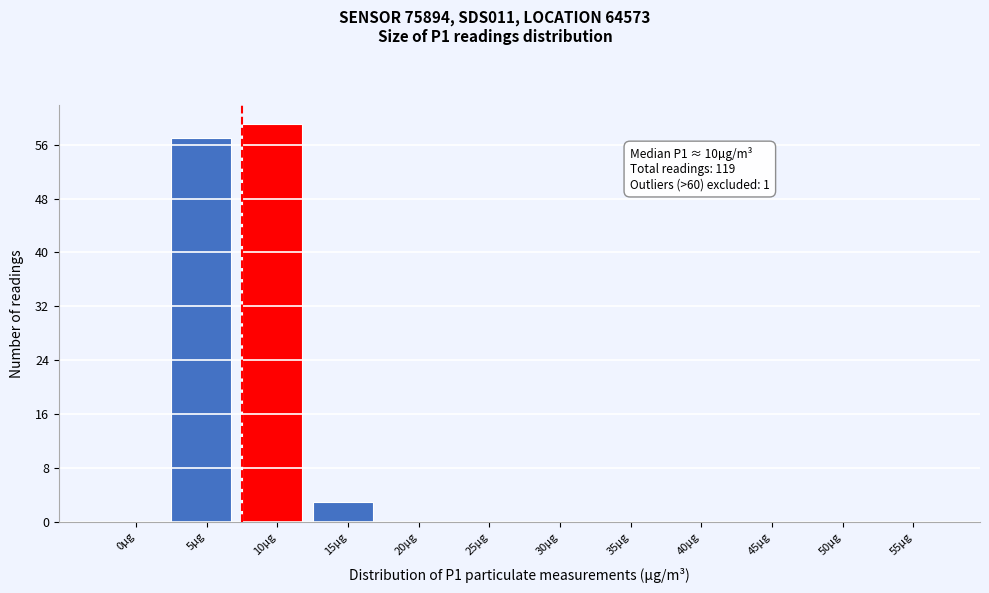

Reading left to right, what are all the values shown in this chart?

0µg=0	5µg=57	10µg=59	15µg=3	20µg=0	25µg=0	30µg=0	35µg=0	40µg=0	45µg=0	50µg=0	55µg=0